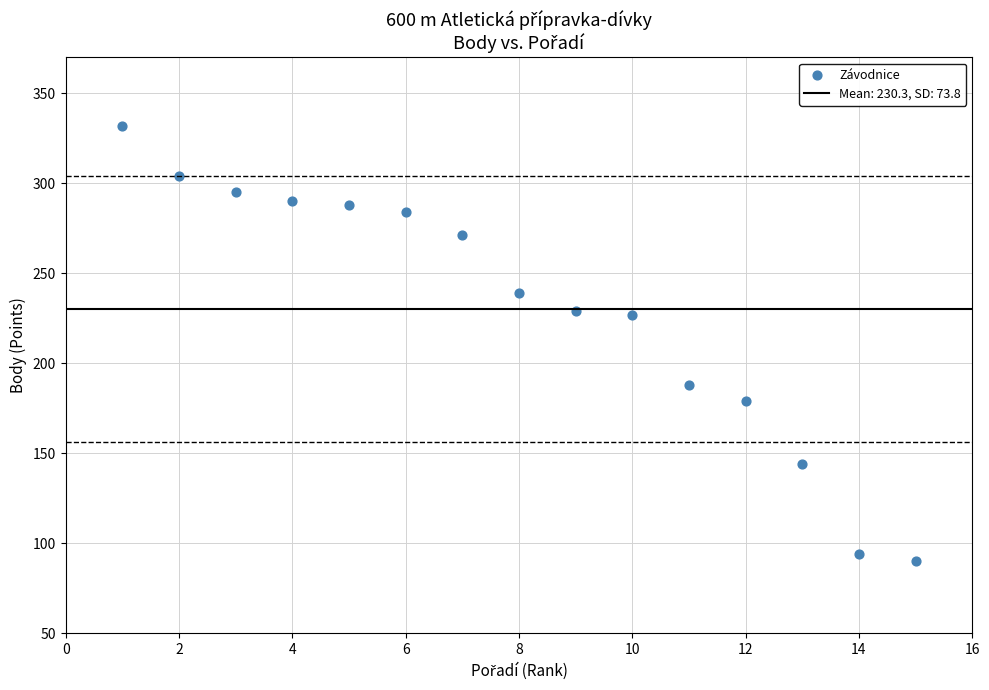

What is the range of Y values (max minus min)?

242